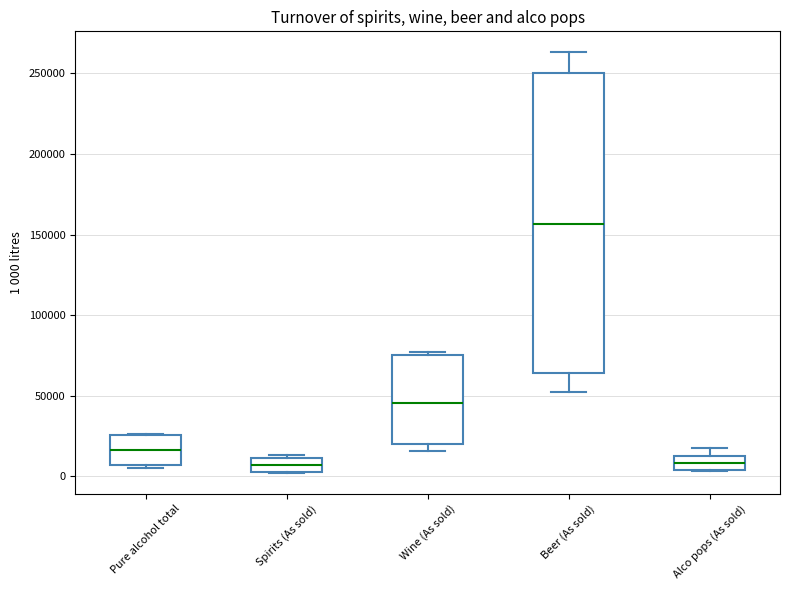

Which box has the highest median line?

Beer (As sold)